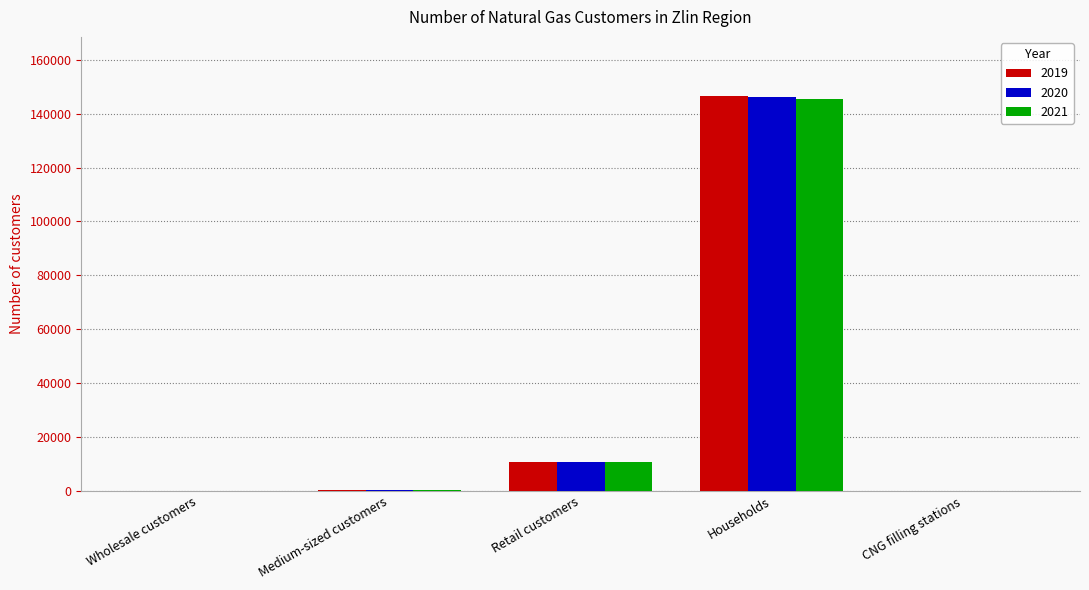

What is the greatest value displayed?

146471